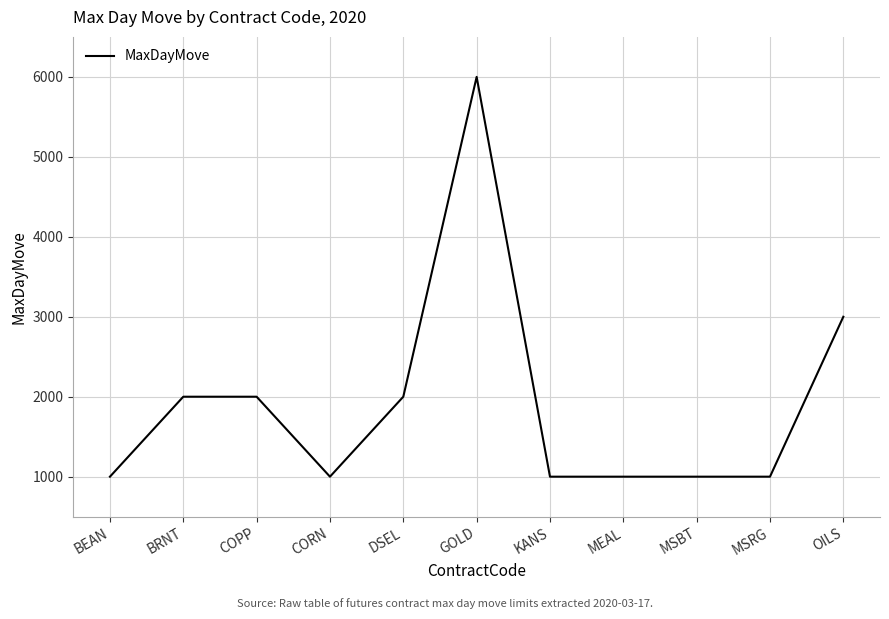

Which category has the highest value across all series?

GOLD